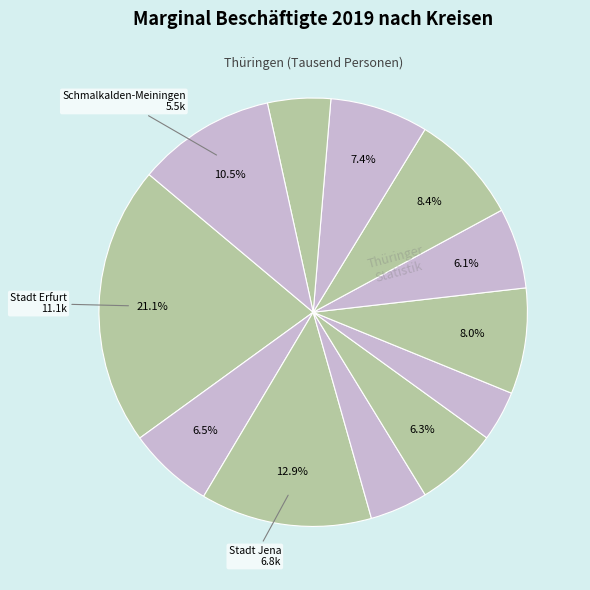

Which category has the biggest portion of the pie?

Stadt Erfurt